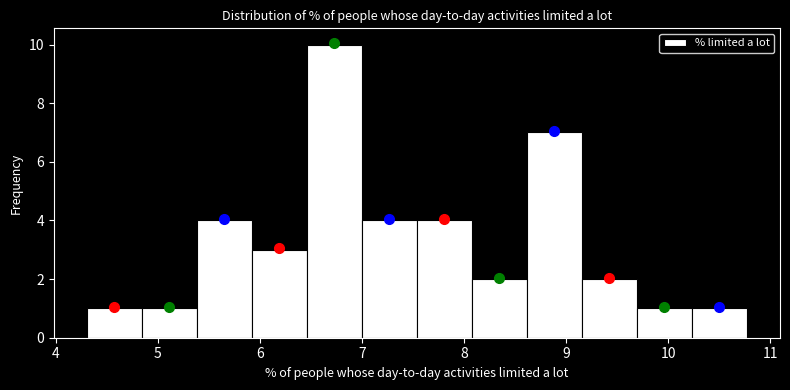

Over which range of the x-axis is the bar tallest?

6.5 to 7.0